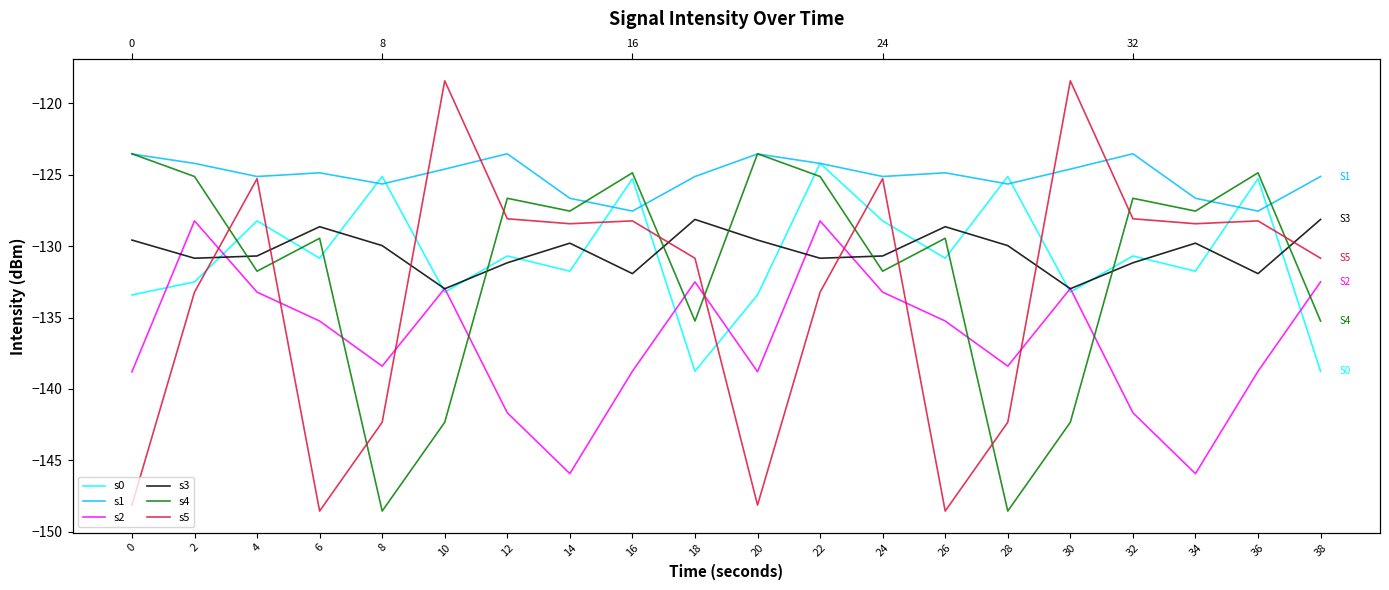

What is the difference between the second highest and minimum values in the s5 series?

30.1